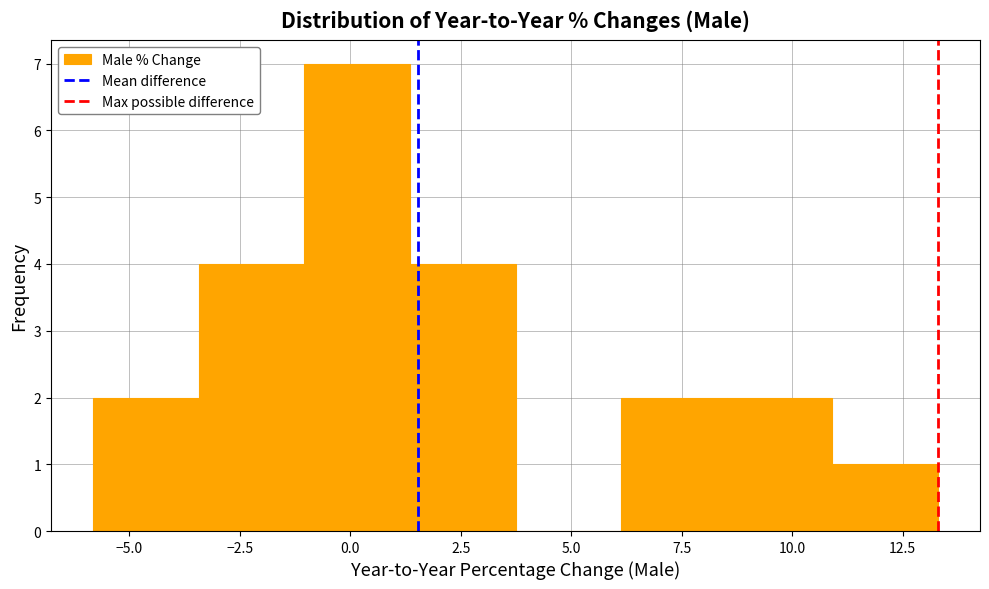

Reading left to right, transcribe this chart: for each bar, give the range it covers on the x-axis and its height. Neither the bar edges nor the heights are printed on the chart, so give them approximately, as read against the axes.

-6.0 to -3.5: 2
-3.5 to -1.0: 4
-1.0 to 1.5: 7
1.5 to 3.5: 4
3.5 to 6.0: 0
6.0 to 8.5: 2
8.5 to 11.0: 2
11.0 to 13.5: 1